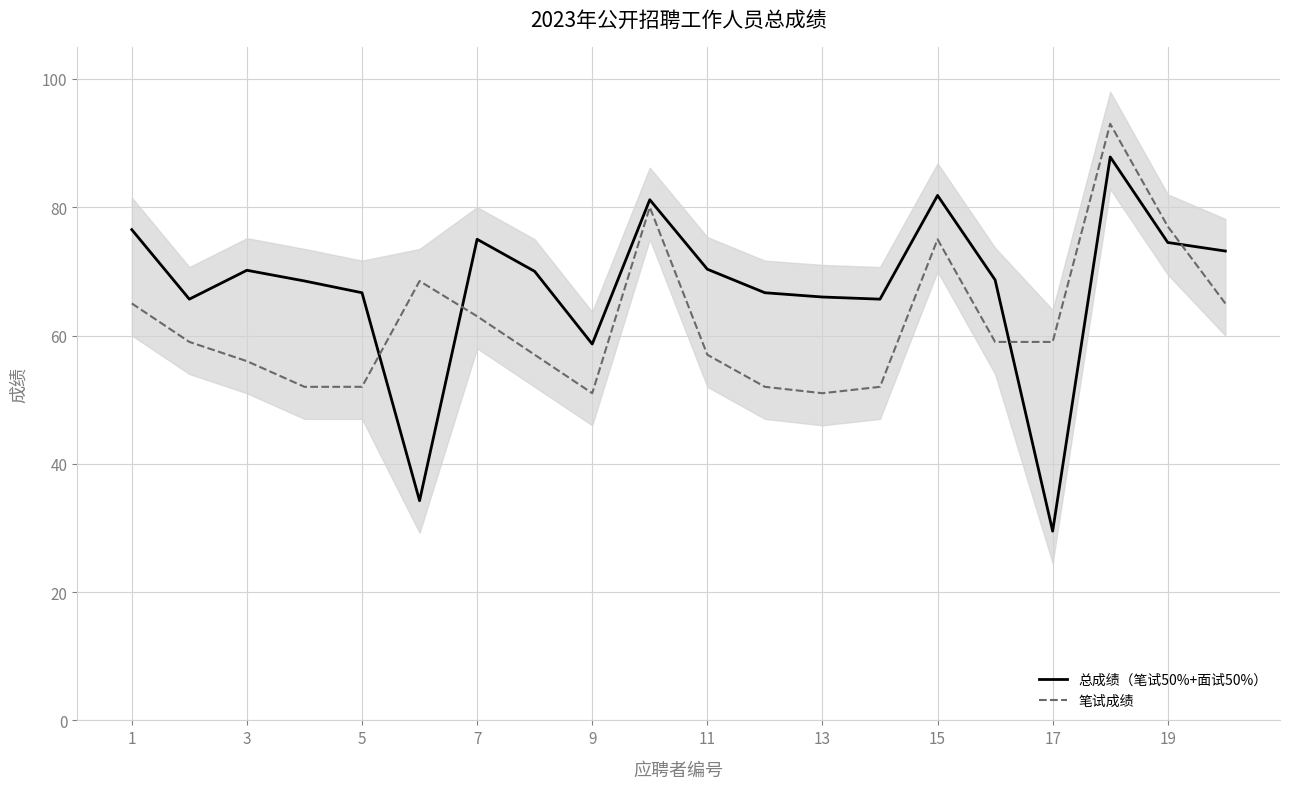

The 总成绩（笔试50%+面试50%） series shows 29.5 at 17. True or false?

True